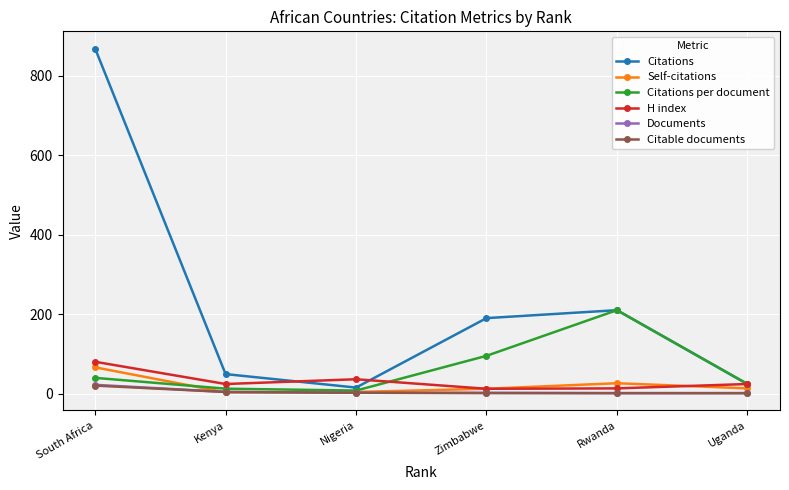

At which category is the sum across all series the highest?

South Africa